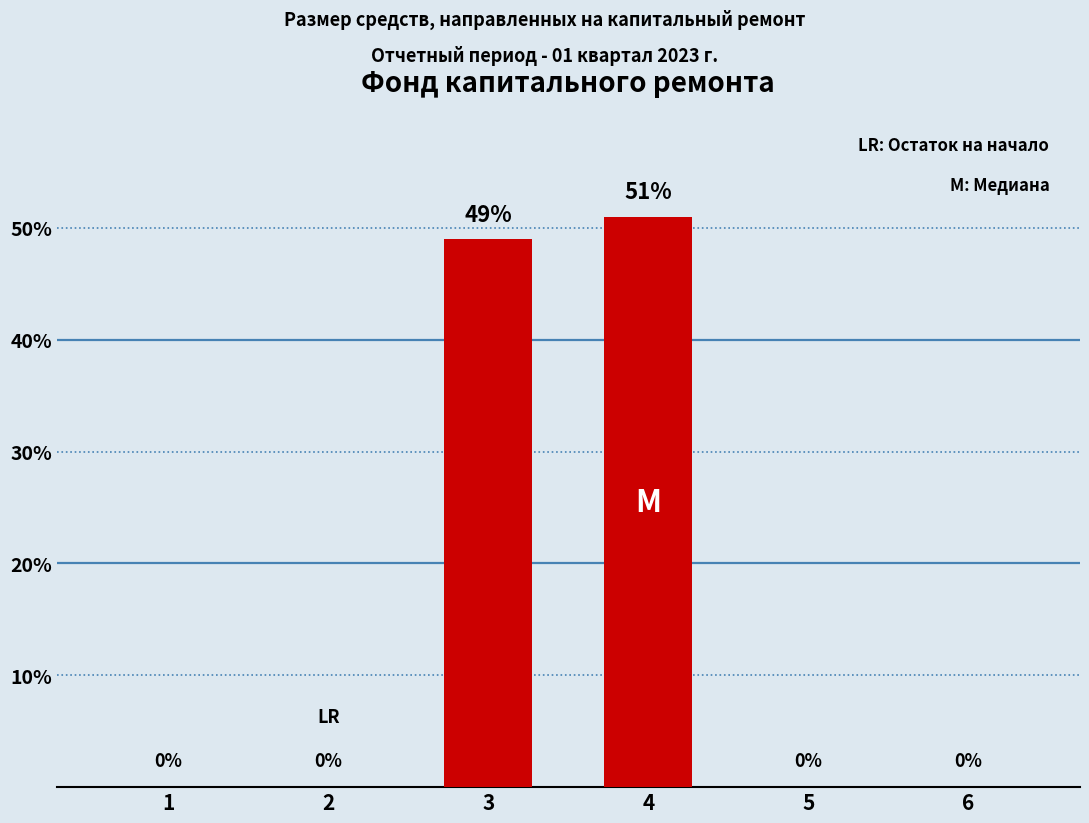

The value at 5 is 0. True or false?

True